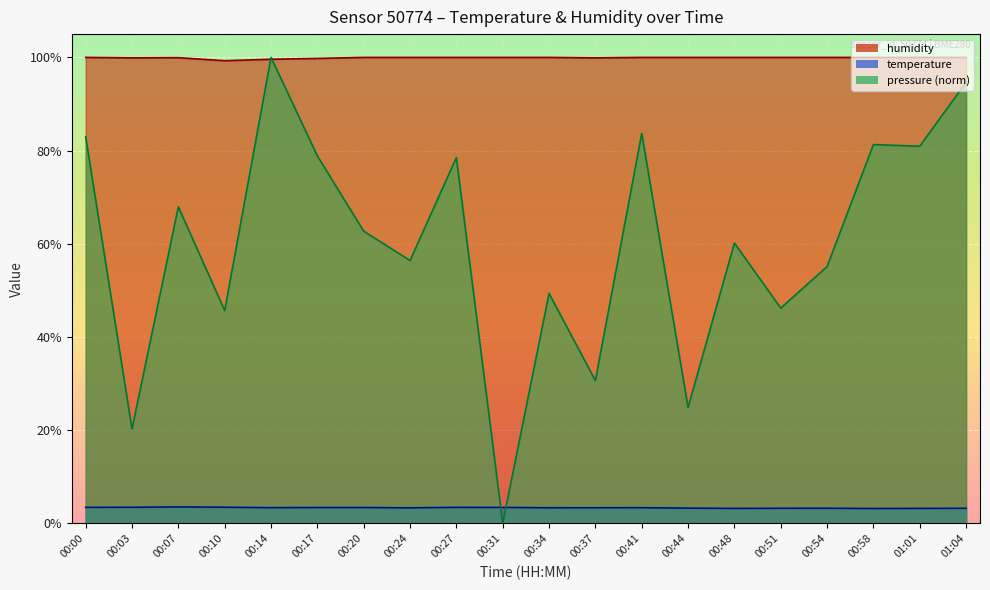

How many data points does each series have?

20